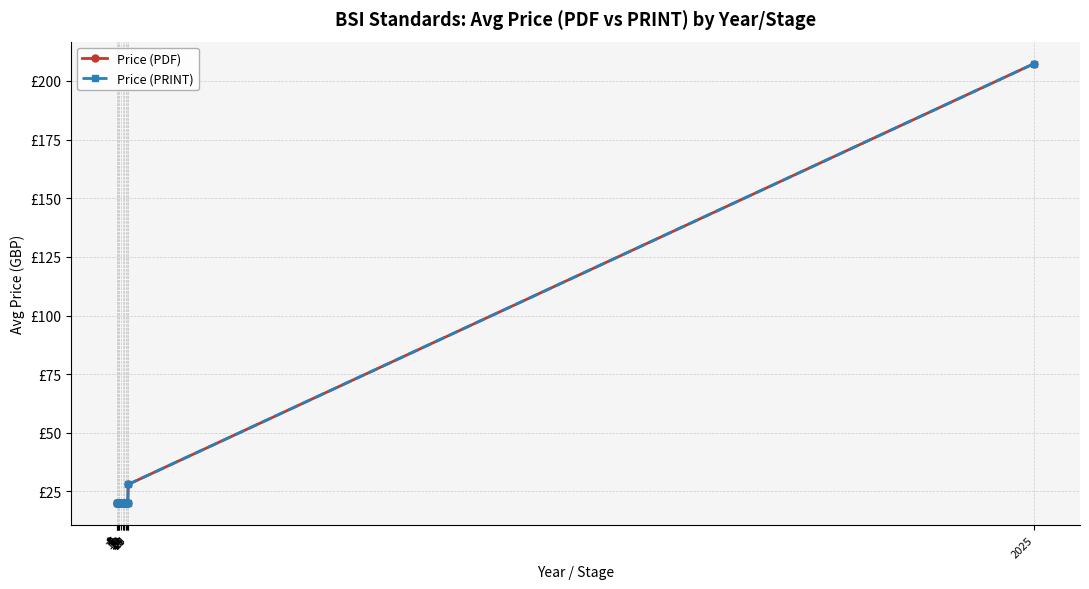

Is the value of Price (PDF) at 19 greater than the value of Price (PRINT) at 17?

No